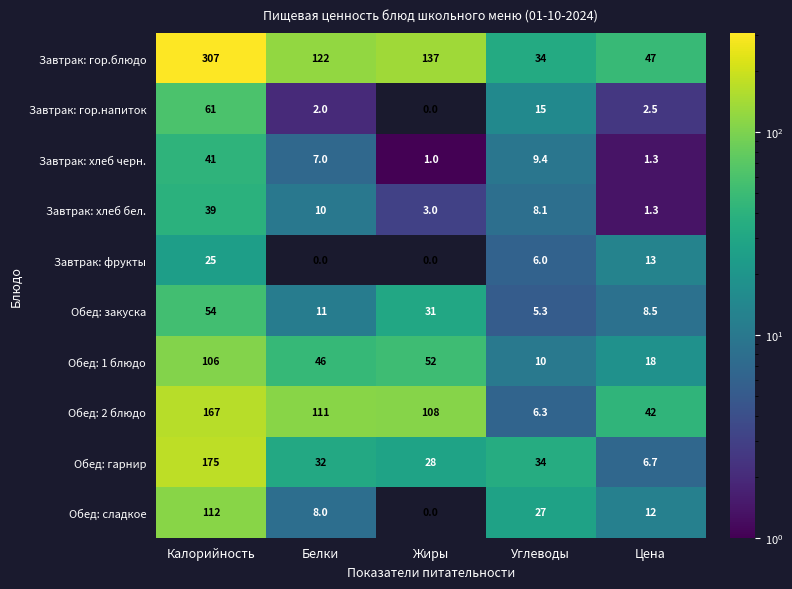

How many data points in Обед: закуска are less than 11?

2